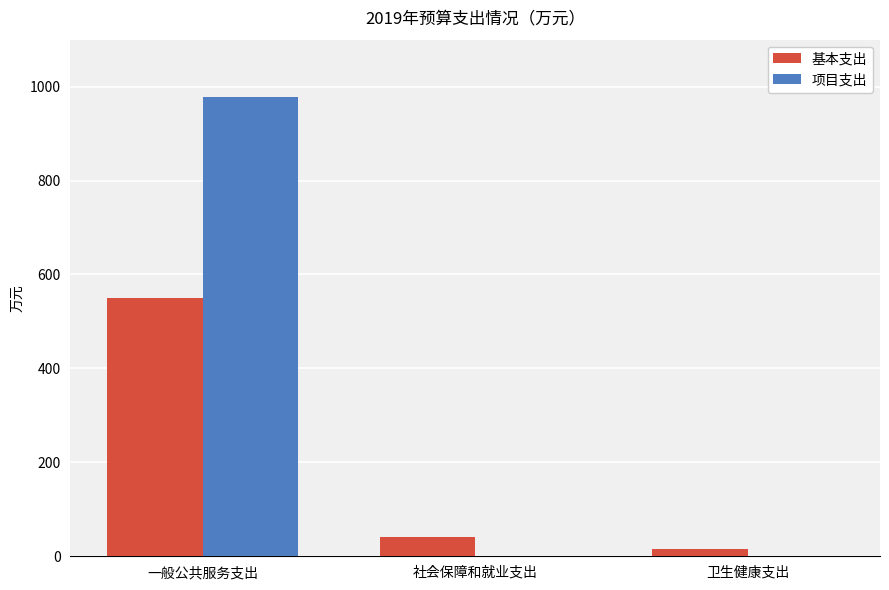

Between 一般公共服务支出 and 社会保障和就业支出, which series saw the biggest shift?

项目支出